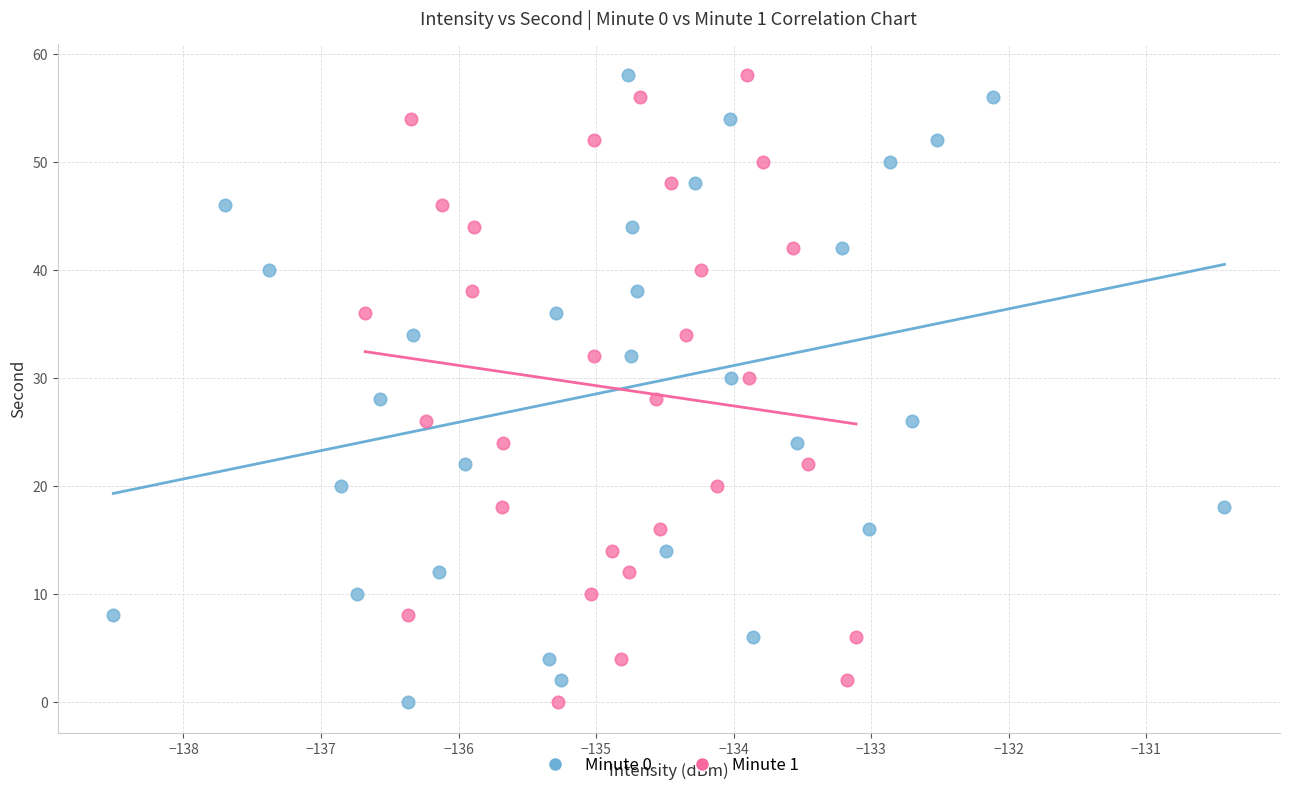

What are all the series names shown in the legend?

Minute 0, Minute 1